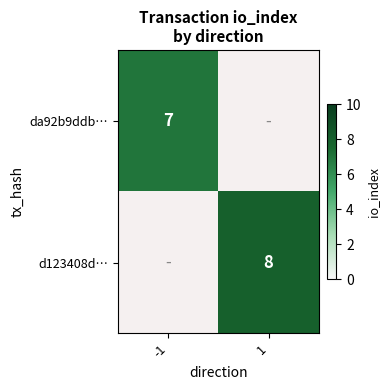

Which has a higher value, -1 or 1?

1